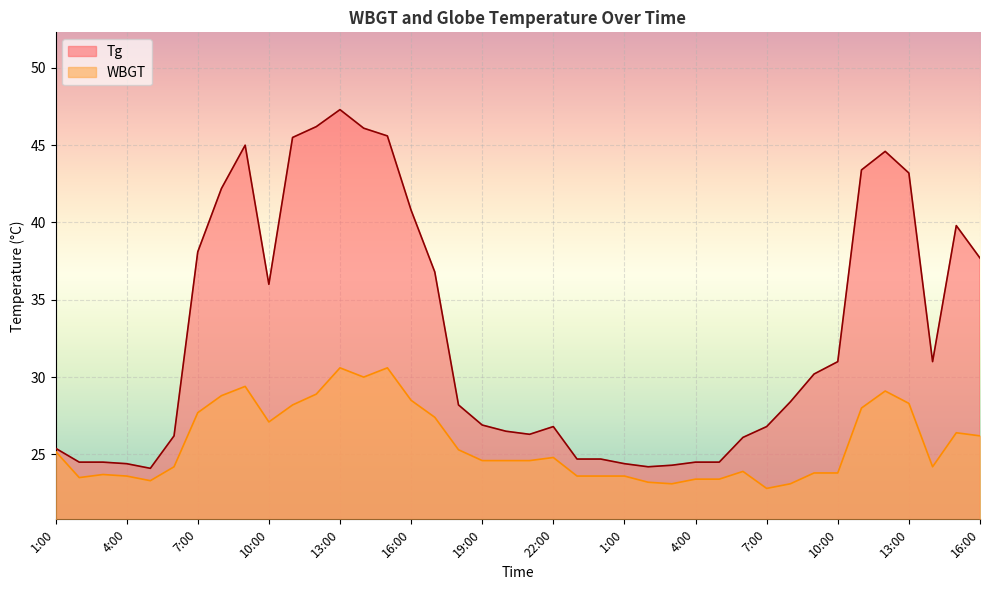

How many interior local peaks does the WBGT series have?

8